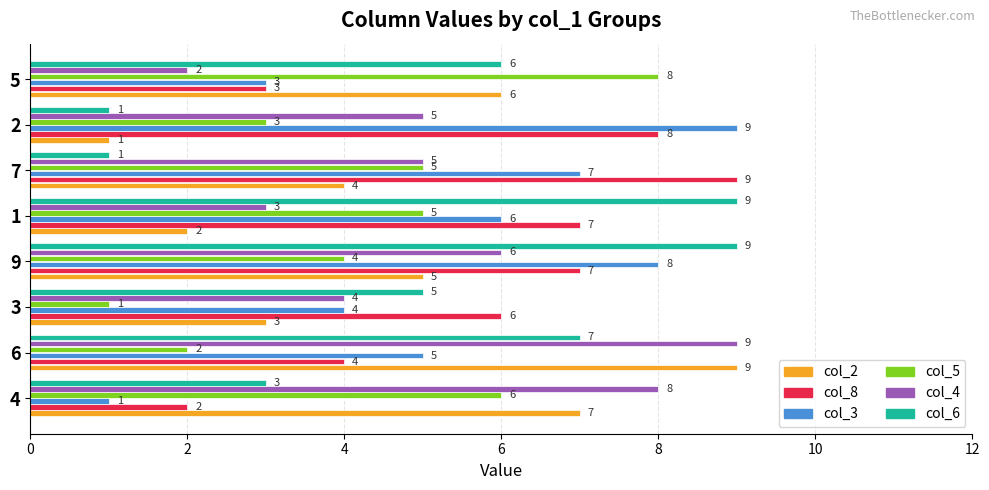

Count the number of categories in the chart.

8